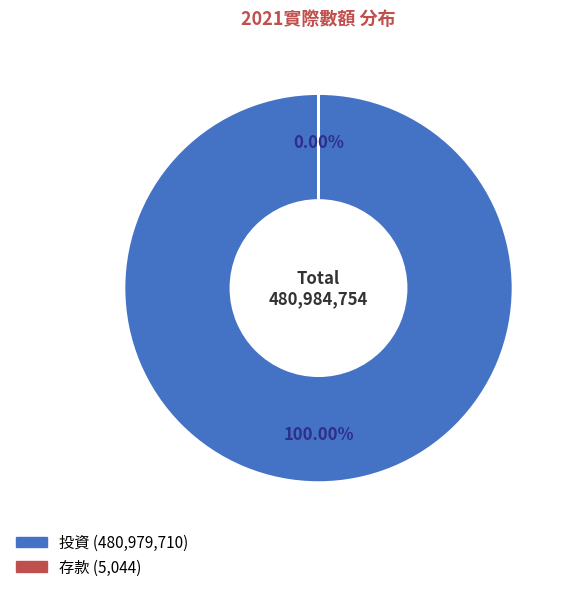

How many slices are in this pie chart?

2